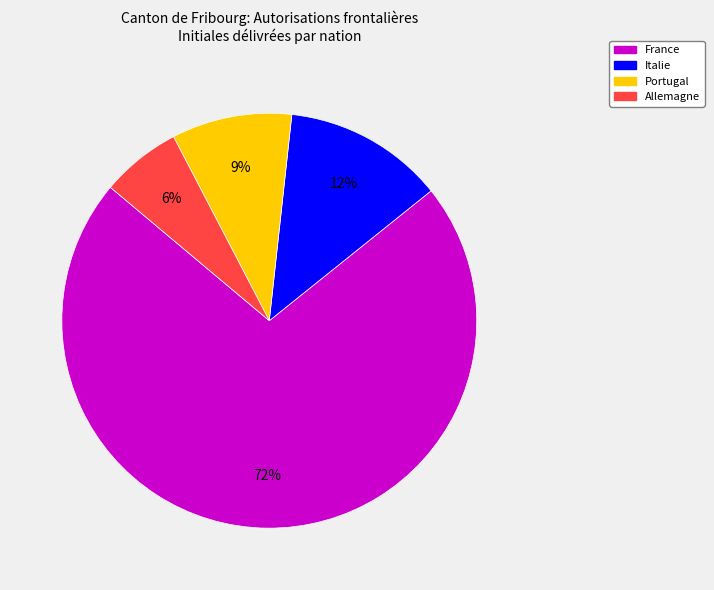

To the nearest percent, what is the difference between the largest and smallest slice percentages?

66%